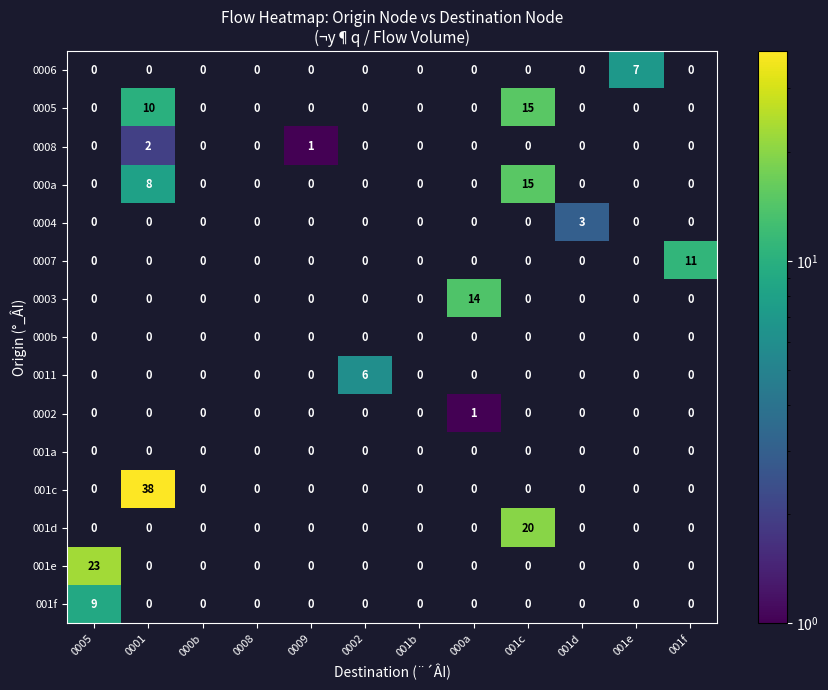

What is the highest value of the 0003 series?

14